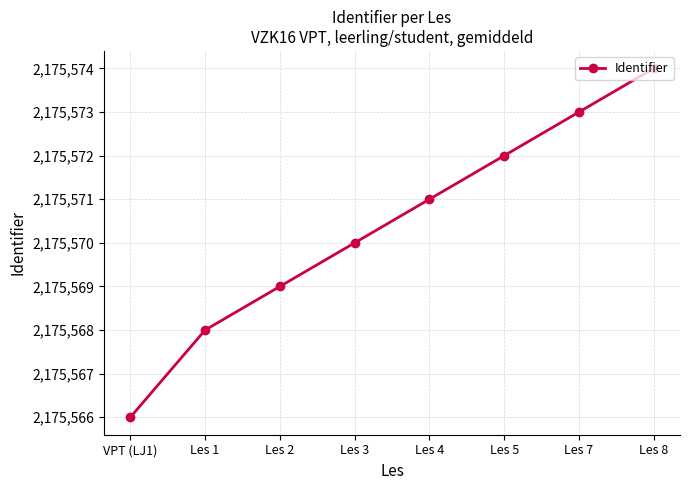

Rank the categories by value from lowest to highest.

VPT (LJ1), Les 1, Les 2, Les 3, Les 4, Les 5, Les 7, Les 8